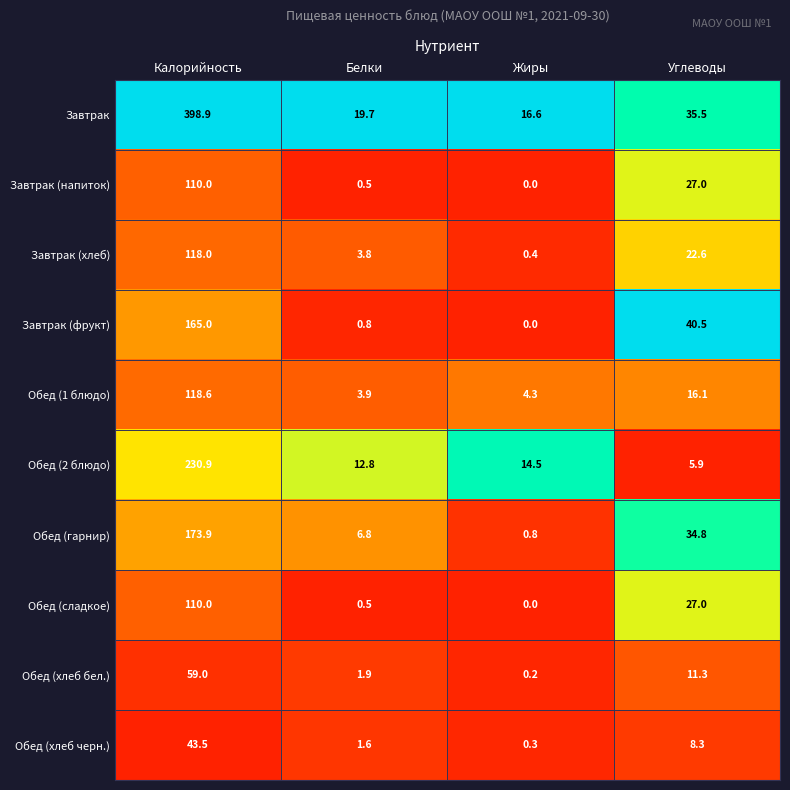

List the labels in order of Завтрак (фрукт) value, largest first.

Калорийность, Углеводы, Белки, Жиры